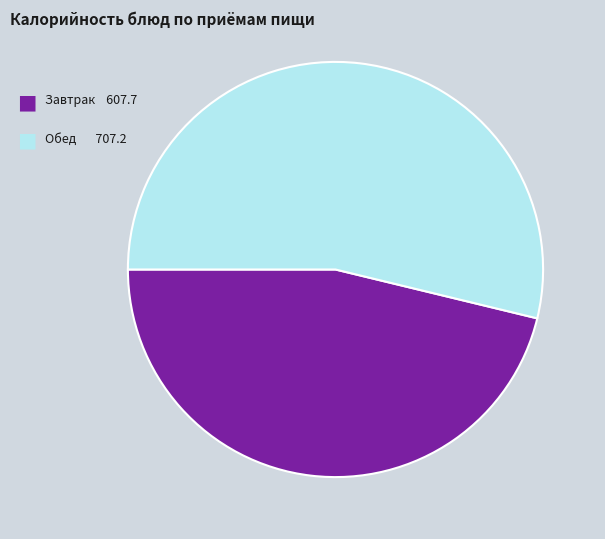

Is there a majority slice in this chart?

Yes